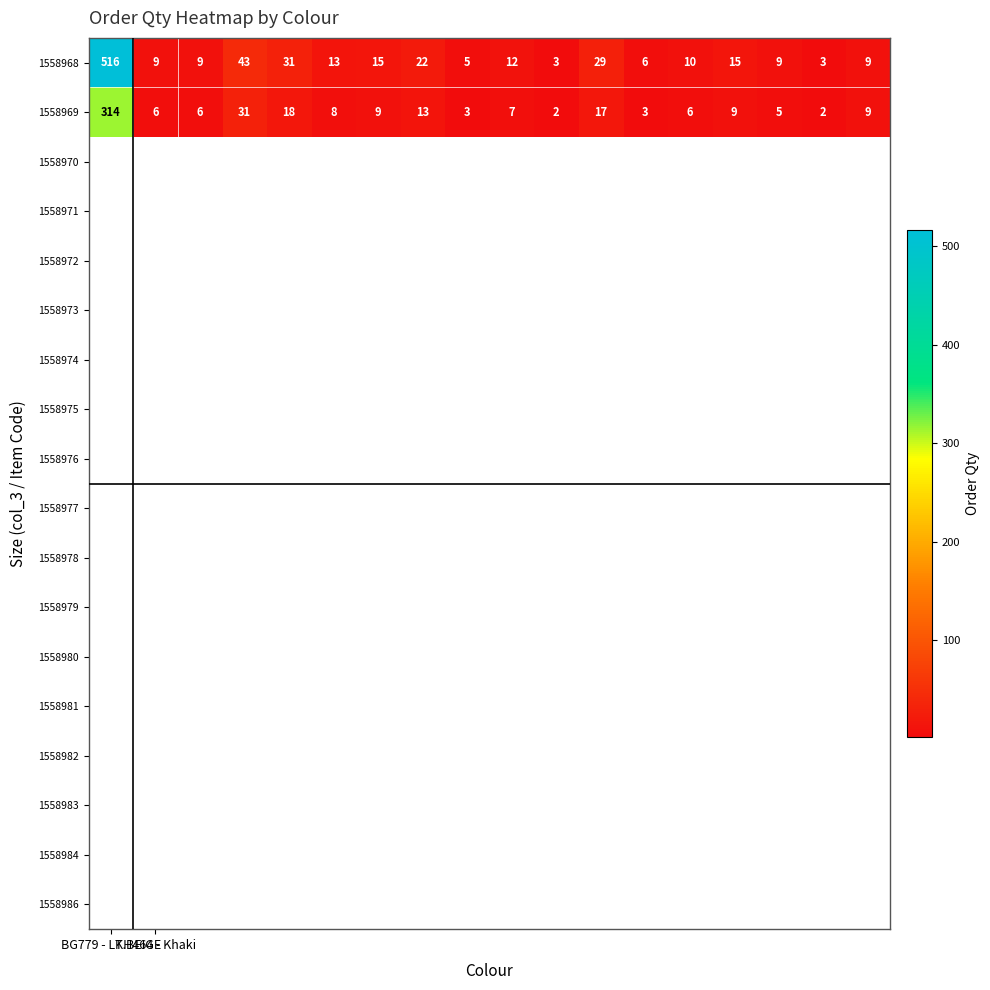

What is the highest value of the 1558968 series?

516